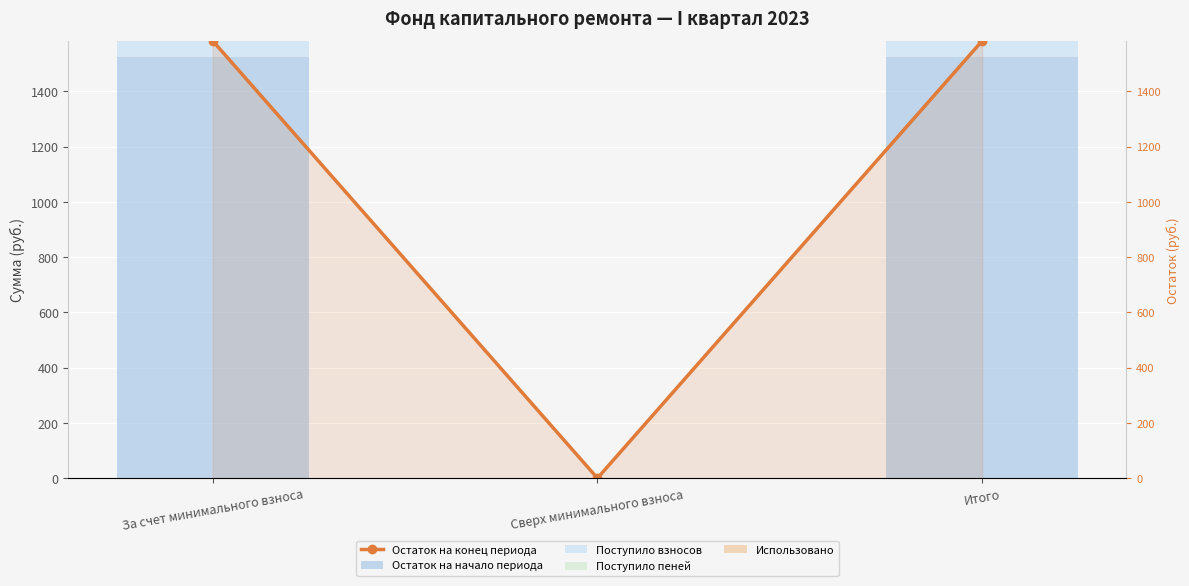

At which category is the sum across all series the highest?

За счет минимального взноса